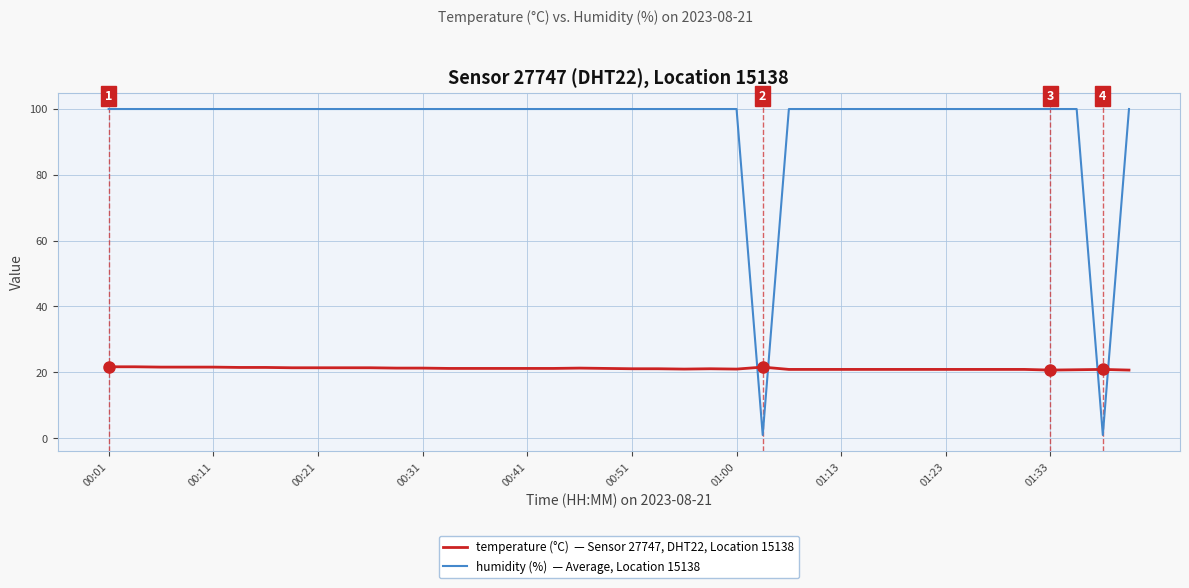

How many lines are shown in the chart?

2